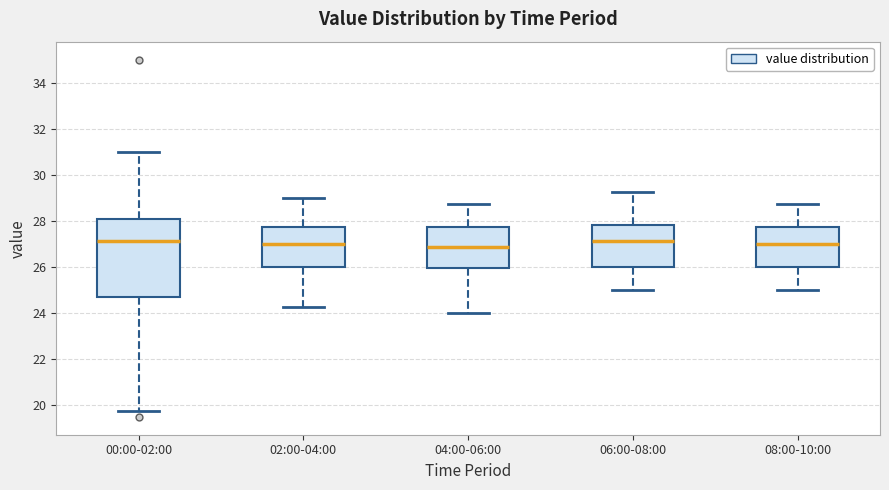

Where does the lower whisker of the box for 08:00-10:00 end on the y-axis? The values are not printed on the chart, so give them approximately, as read against the axis.

25.0